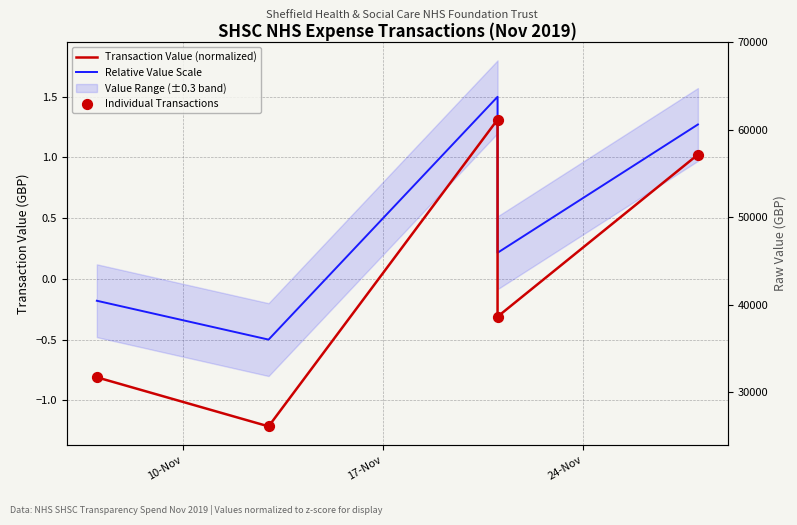

Which series reaches the minimum Y coordinate?

Transaction Value (normalized)